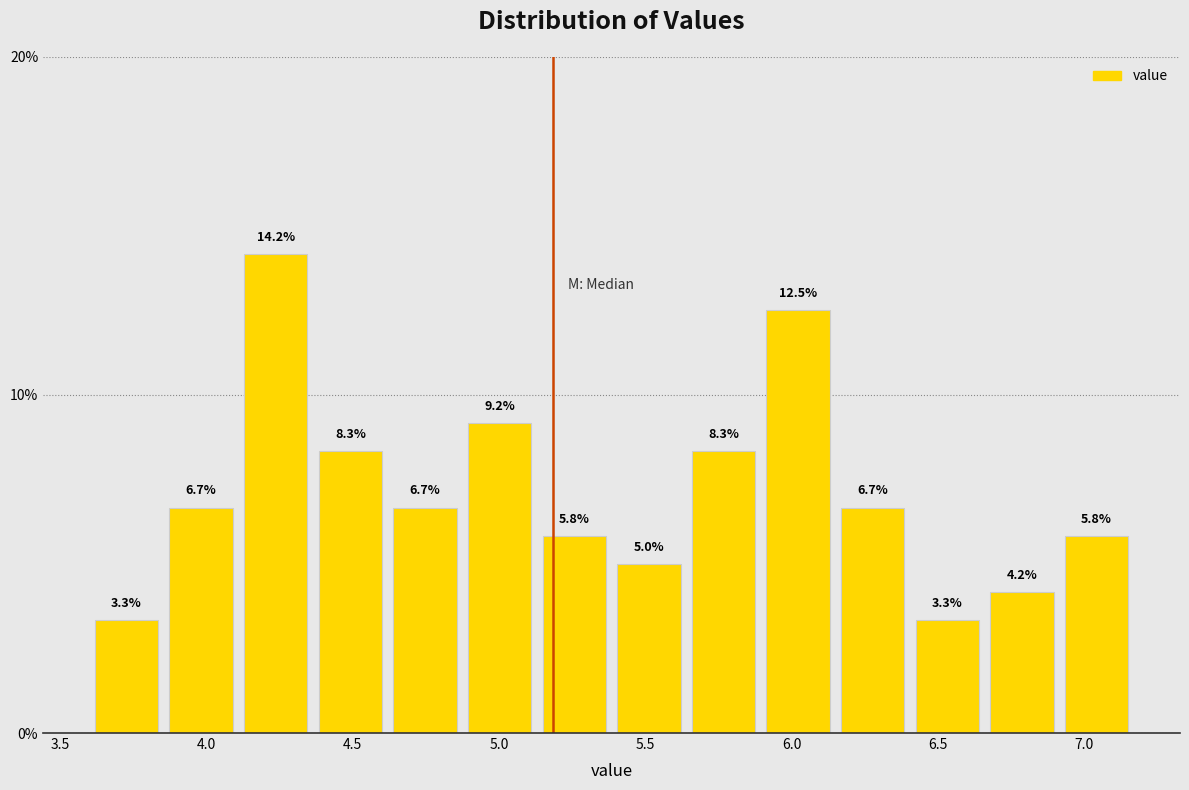

What is the height of the bar covering 3.600 to 3.855 on the x-axis? The bar edges are not printed on the chart, so give them approximately, as read against the axis.

3.3